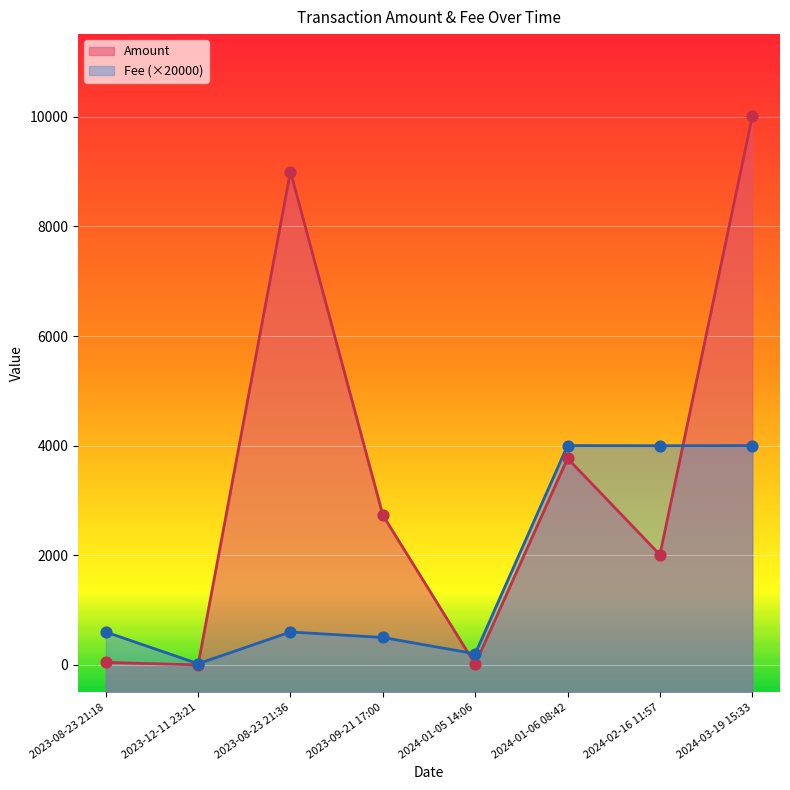

At which category is the sum across all series the highest?

2024-03-19 15:33